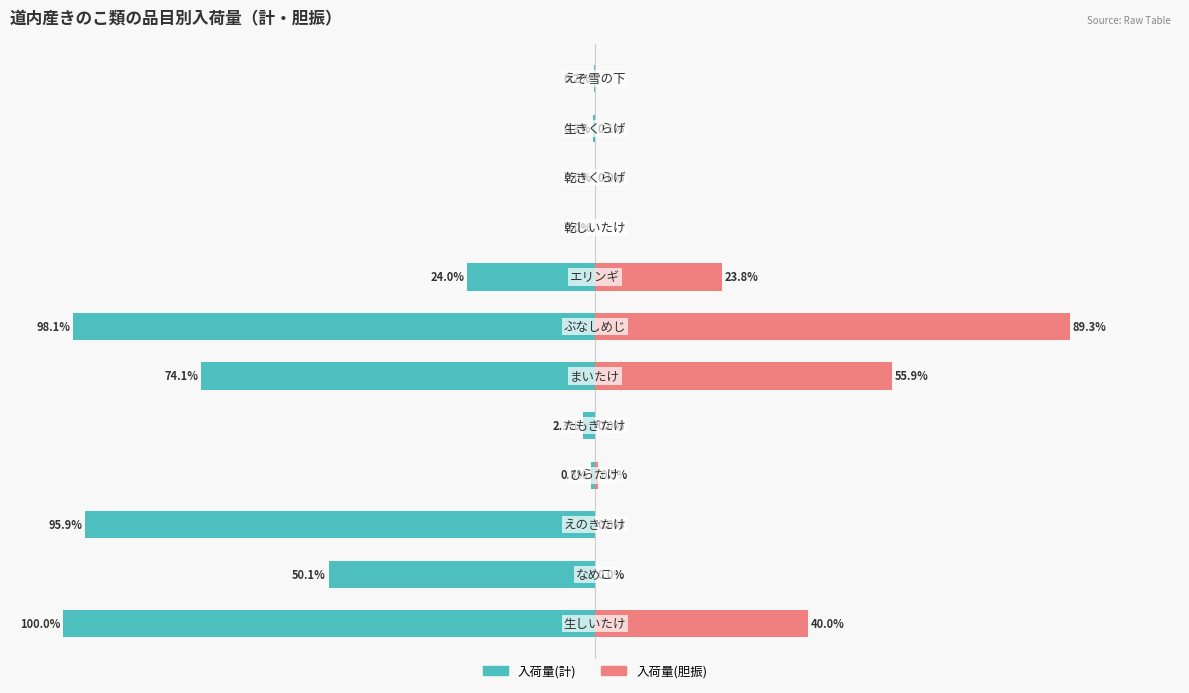

Between 3 and 10, which is larger?

10